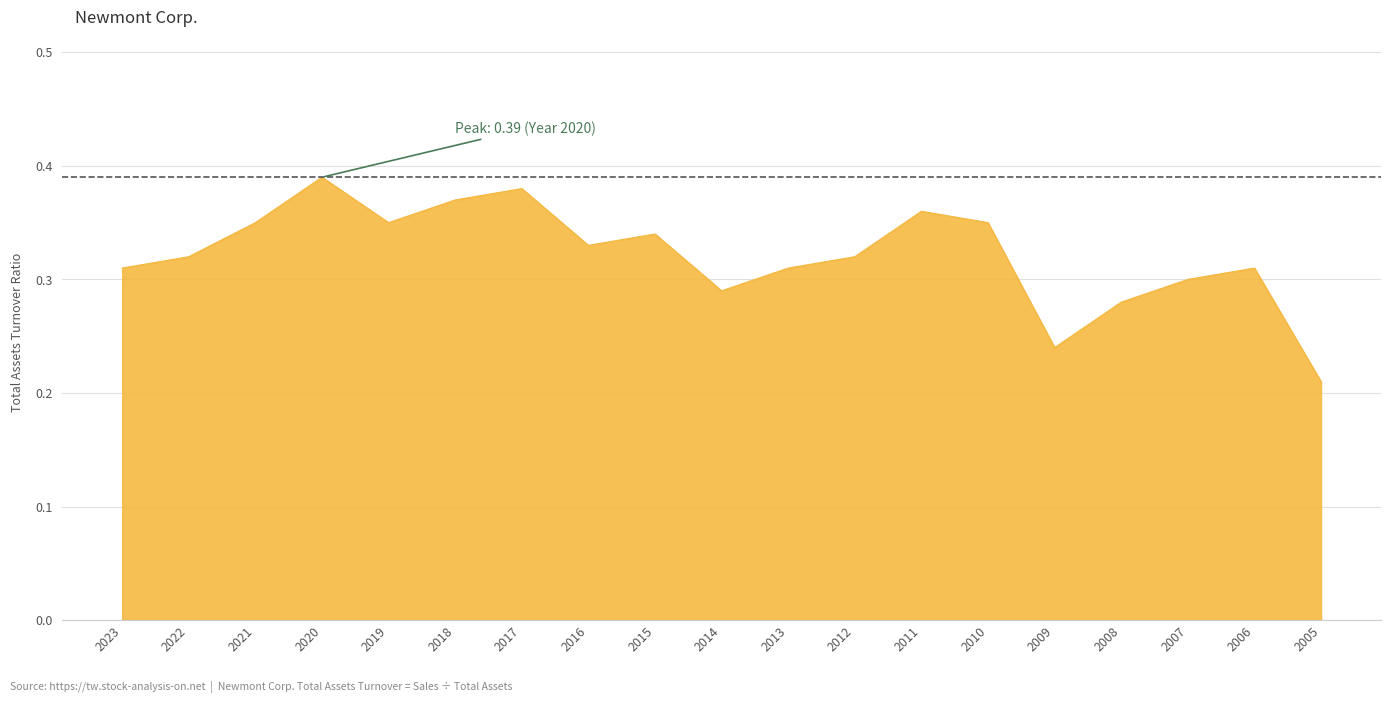

Which has a higher value, 2013 or 2014?

2013